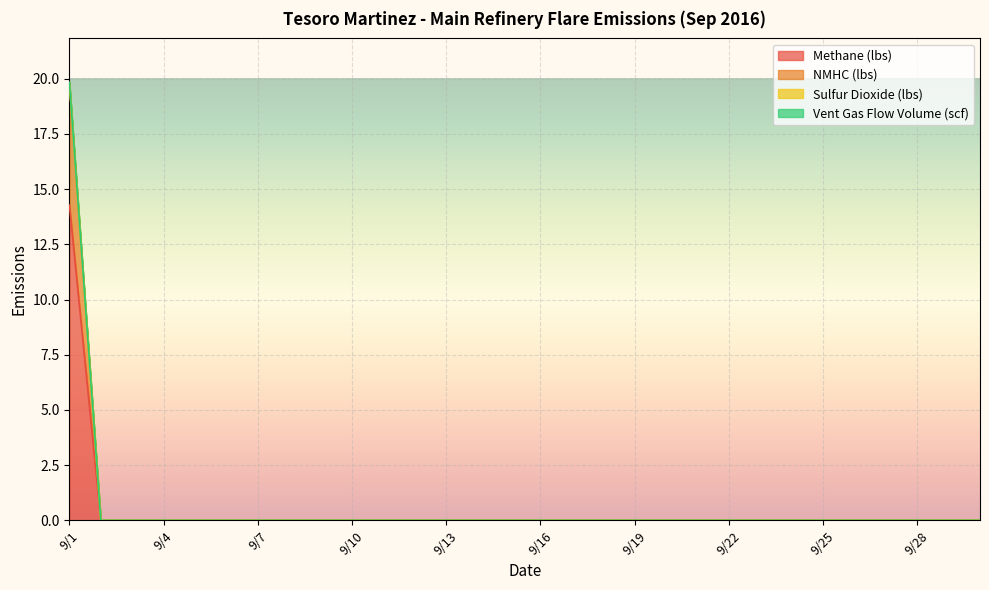

Between 9/13 and 9/19, which series saw the biggest shift?

Methane (lbs)